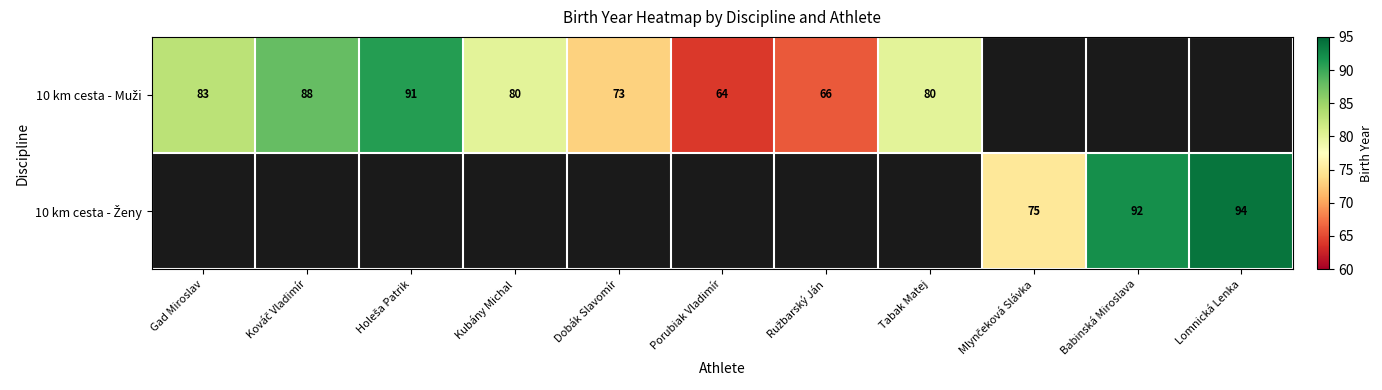

List the labels in order of 10 km cesta - Muži value, smallest first.

Porubiak Vladimír, Ružbarský Ján, Dobák Slavomír, Kubány Michal, Tabak Matej, Gad Miroslav, Kováč Vladimír, Holeša Patrik, Mlynčeková Slávka, Babinská Miroslava, Lomnická Lenka